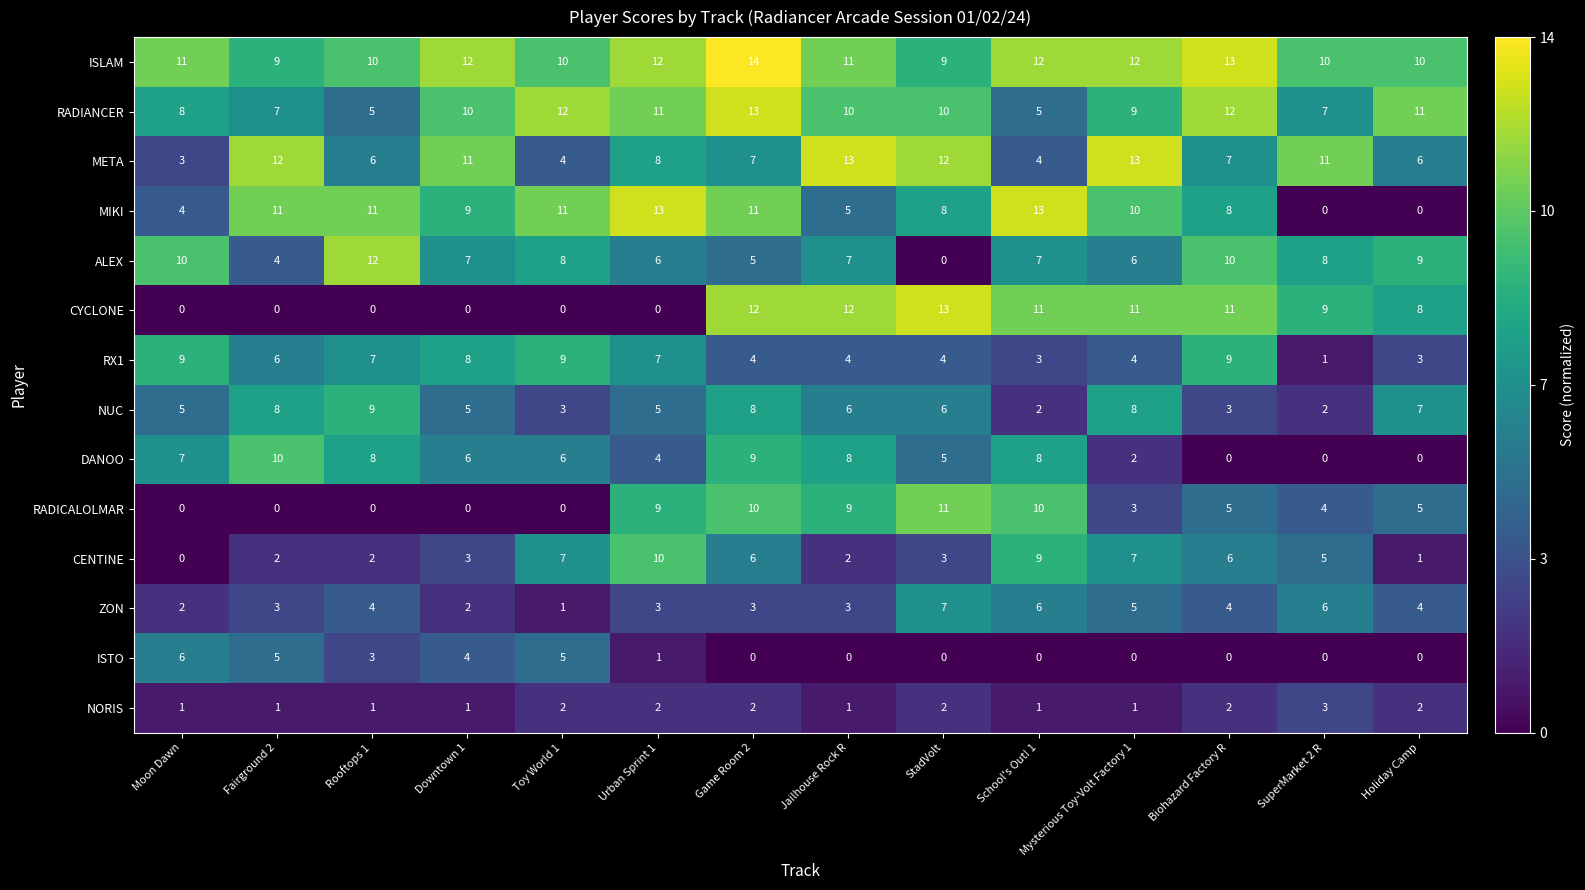

Between Moon Dawn and Mysterious Toy-Volt Factory 1, which series saw the biggest shift?

CYCLONE